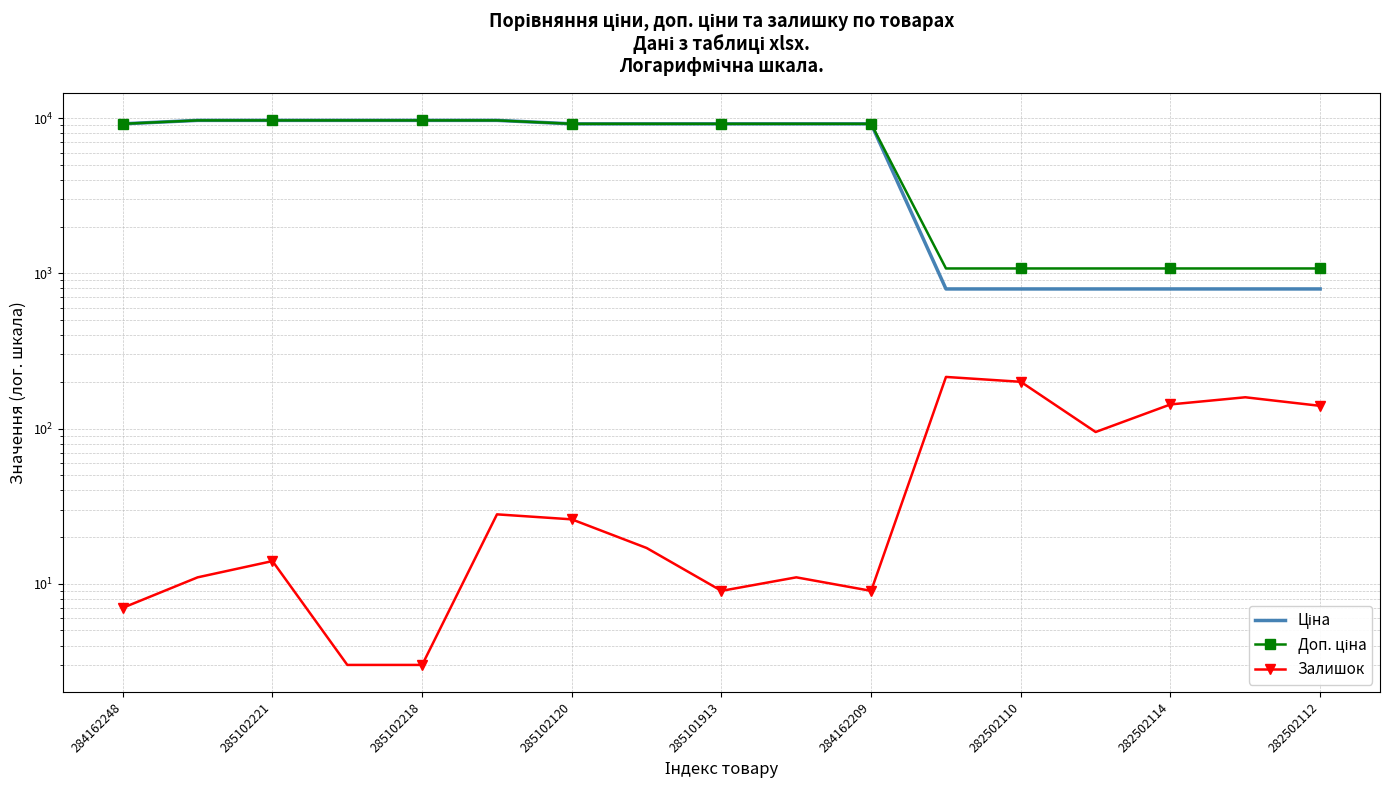

How many categories are shown in the chart?

17